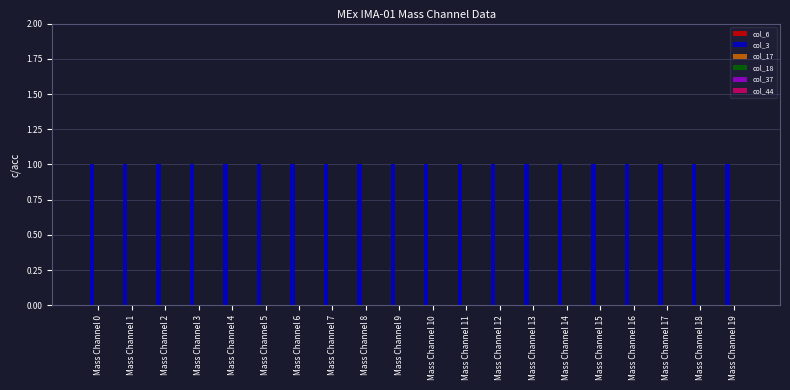

Reading left to right, transcribe all the data shown in this chart.

col_6: Mass Channel 0=0	Mass Channel 1=0	Mass Channel 2=0	Mass Channel 3=0	Mass Channel 4=0	Mass Channel 5=0	Mass Channel 6=0	Mass Channel 7=0	Mass Channel 8=0	Mass Channel 9=0	Mass Channel 10=0	Mass Channel 11=0	Mass Channel 12=0	Mass Channel 13=0	Mass Channel 14=0	Mass Channel 15=0	Mass Channel 16=0	Mass Channel 17=0	Mass Channel 18=0	Mass Channel 19=0
col_3: Mass Channel 0=1	Mass Channel 1=1	Mass Channel 2=1	Mass Channel 3=1	Mass Channel 4=1	Mass Channel 5=1	Mass Channel 6=1	Mass Channel 7=1	Mass Channel 8=1	Mass Channel 9=1	Mass Channel 10=1	Mass Channel 11=1	Mass Channel 12=1	Mass Channel 13=1	Mass Channel 14=1	Mass Channel 15=1	Mass Channel 16=1	Mass Channel 17=1	Mass Channel 18=1	Mass Channel 19=1
col_17: Mass Channel 0=0	Mass Channel 1=0	Mass Channel 2=0	Mass Channel 3=0	Mass Channel 4=0	Mass Channel 5=0	Mass Channel 6=0	Mass Channel 7=0	Mass Channel 8=0	Mass Channel 9=0	Mass Channel 10=0	Mass Channel 11=0	Mass Channel 12=0	Mass Channel 13=0	Mass Channel 14=0	Mass Channel 15=0	Mass Channel 16=0	Mass Channel 17=0	Mass Channel 18=0	Mass Channel 19=0
col_18: Mass Channel 0=0	Mass Channel 1=0	Mass Channel 2=0	Mass Channel 3=0	Mass Channel 4=0	Mass Channel 5=0	Mass Channel 6=0	Mass Channel 7=0	Mass Channel 8=0	Mass Channel 9=0	Mass Channel 10=0	Mass Channel 11=0	Mass Channel 12=0	Mass Channel 13=0	Mass Channel 14=0	Mass Channel 15=0	Mass Channel 16=0	Mass Channel 17=0	Mass Channel 18=0	Mass Channel 19=0
col_37: Mass Channel 0=0	Mass Channel 1=0	Mass Channel 2=0	Mass Channel 3=0	Mass Channel 4=0	Mass Channel 5=0	Mass Channel 6=0	Mass Channel 7=0	Mass Channel 8=0	Mass Channel 9=0	Mass Channel 10=0	Mass Channel 11=0	Mass Channel 12=0	Mass Channel 13=0	Mass Channel 14=0	Mass Channel 15=0	Mass Channel 16=0	Mass Channel 17=0	Mass Channel 18=0	Mass Channel 19=0
col_44: Mass Channel 0=0	Mass Channel 1=0	Mass Channel 2=0	Mass Channel 3=0	Mass Channel 4=0	Mass Channel 5=0	Mass Channel 6=0	Mass Channel 7=0	Mass Channel 8=0	Mass Channel 9=0	Mass Channel 10=0	Mass Channel 11=0	Mass Channel 12=0	Mass Channel 13=0	Mass Channel 14=0	Mass Channel 15=0	Mass Channel 16=0	Mass Channel 17=0	Mass Channel 18=0	Mass Channel 19=0